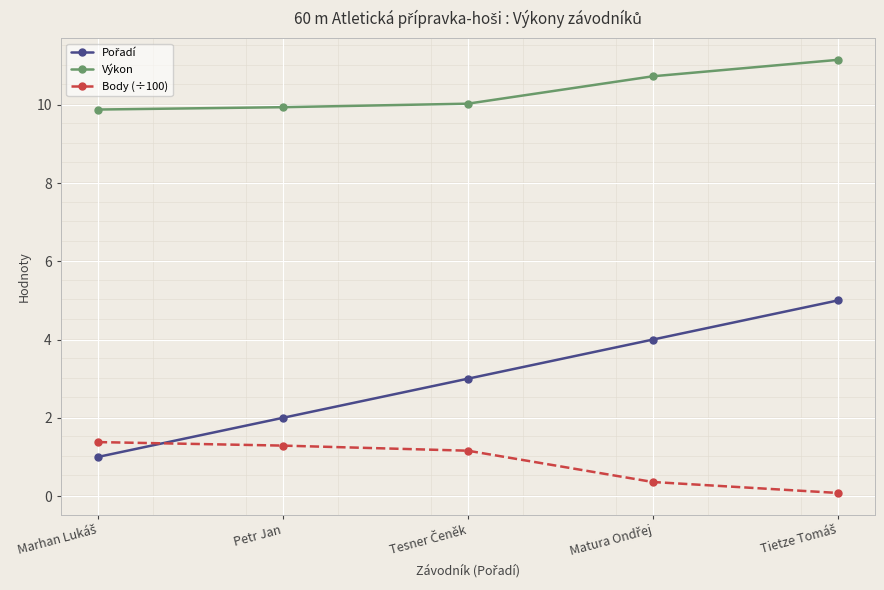

True or false: Body (÷100) and Výkon cross at least once.

False